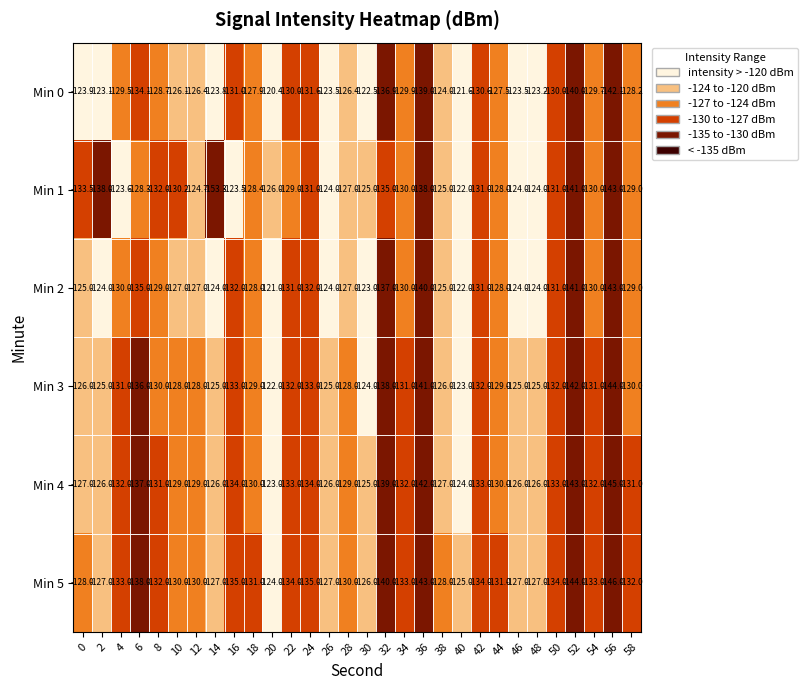

At 32, list the series in order from smallest to largest.

Min 5, Min 4, Min 3, Min 2, Min 0, Min 1